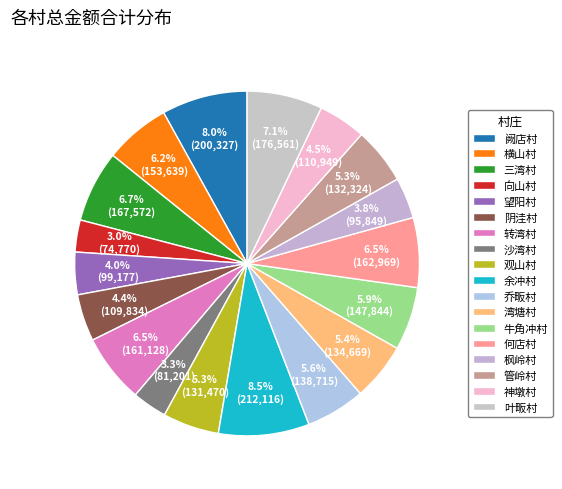

Count the number of slices in the pie.

18